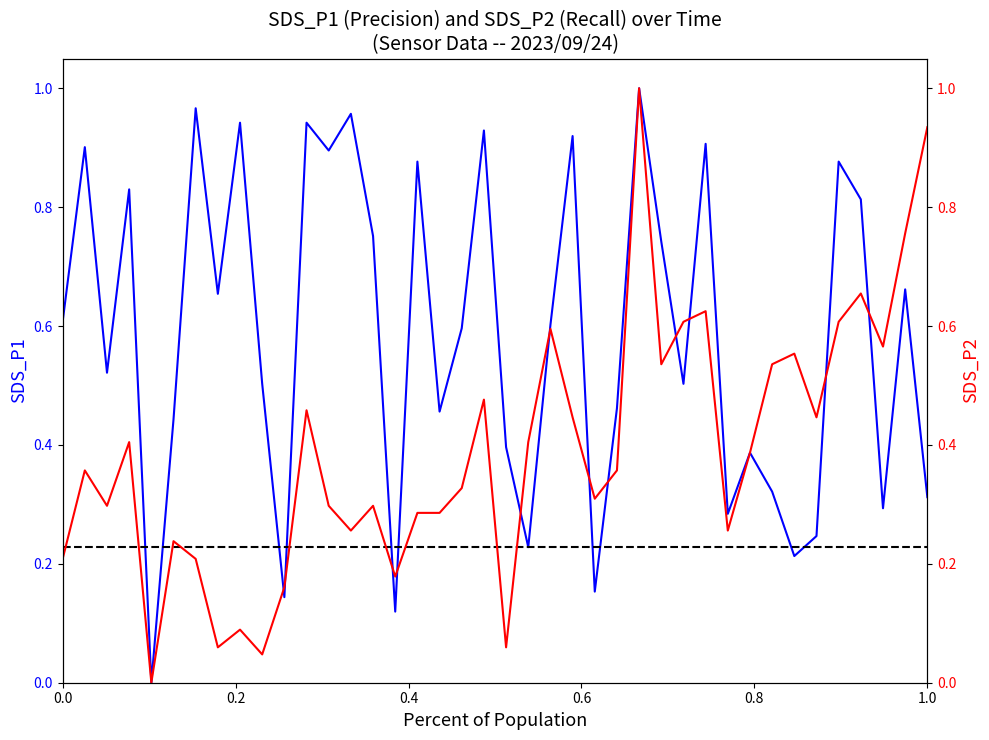

Does the chart have visible grid lines?

No